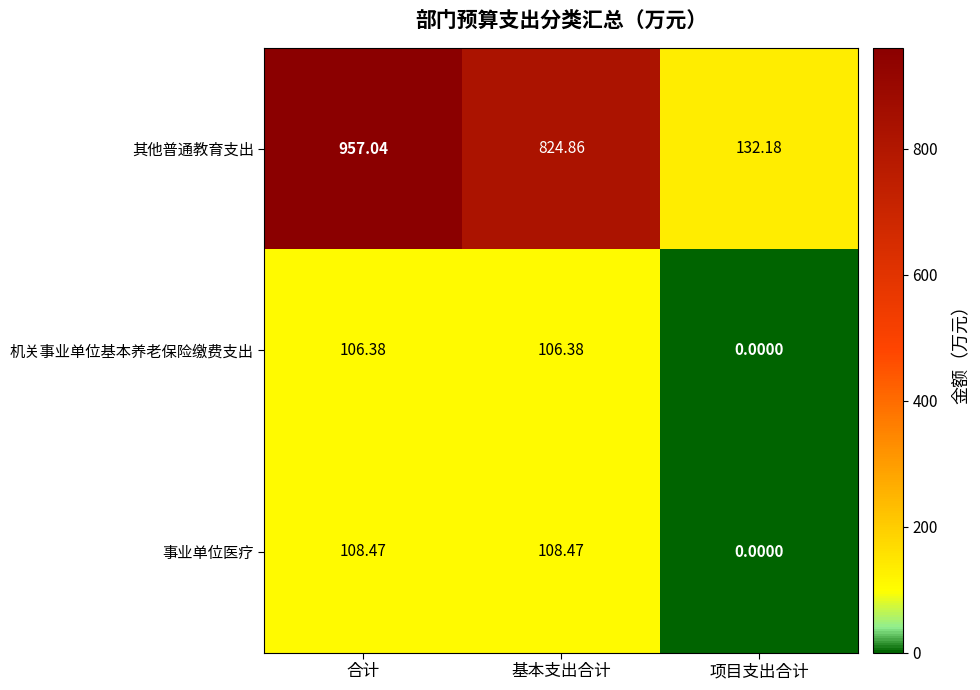

At which label does 其他普通教育支出 first exceed 824?

合计